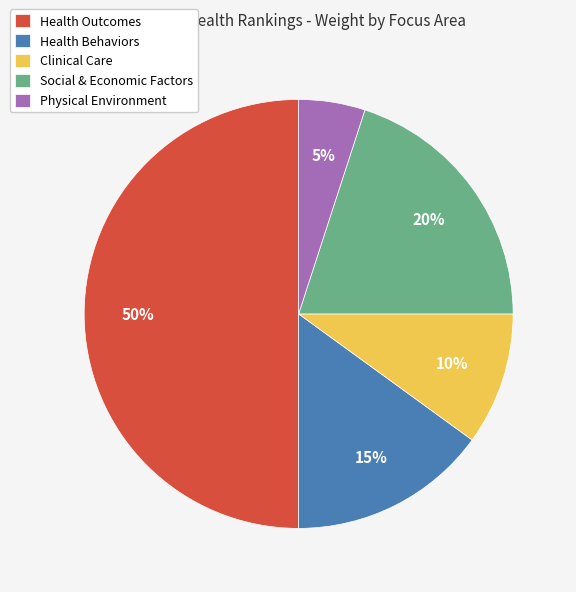

To the nearest percent, what is the difference between the Physical Environment and Health Behaviors slice percentages?

10%